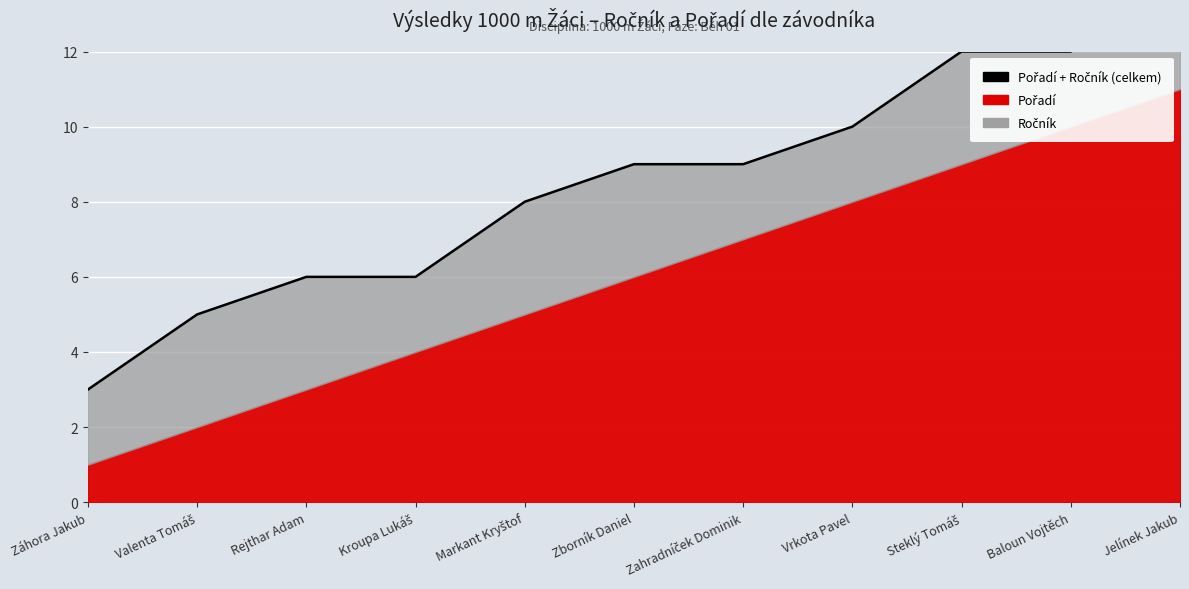

List the labels in order of value, largest first.

Jelínek Jakub, Steklý Tomáš, Baloun Vojtěch, Vrkota Pavel, Zborník Daniel, Zahradníček Dominik, Markant Kryštof, Rejthar Adam, Kroupa Lukáš, Valenta Tomáš, Záhora Jakub